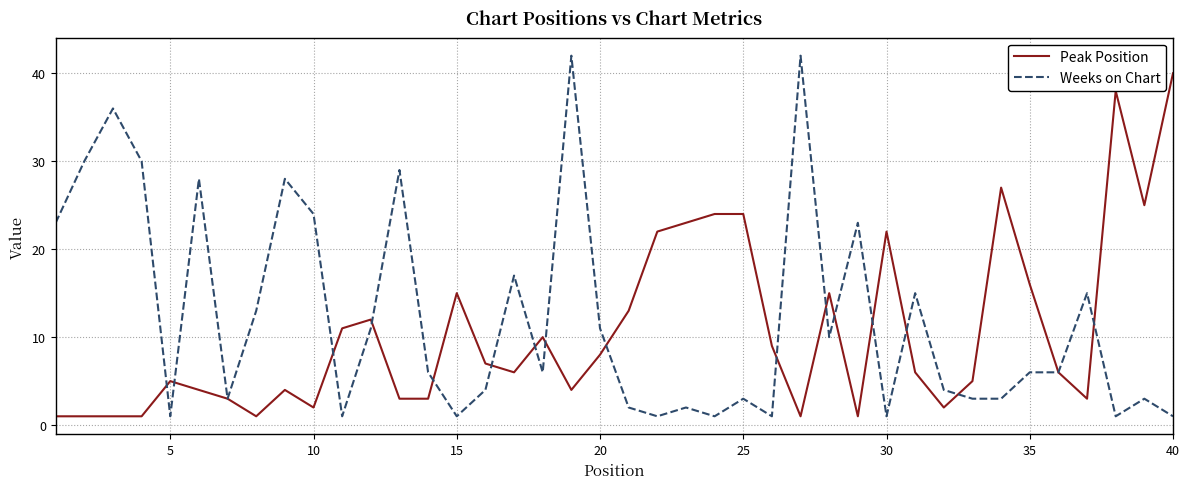

What is the maximum value shown in the chart?

42